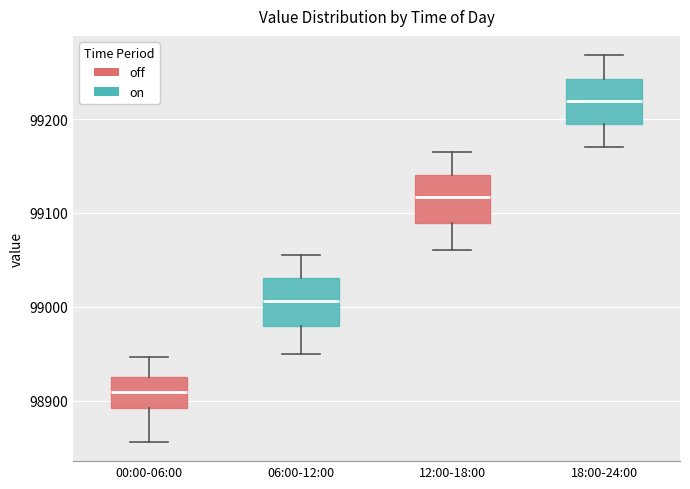

Reading left to right, transcribe this box plot: for each box, give where its median line is, the range the box spans, and where its two whiskers end, as read against the y-axis. The values are not printed on the chart, so give them approximately, as read against the axis.

00:00-06:00: median 98910, box 98890 to 98920, whiskers 98860 to 98950
06:00-12:00: median 99010, box 98980 to 99030, whiskers 98950 to 99060
12:00-18:00: median 99120, box 99090 to 99140, whiskers 99060 to 99170
18:00-24:00: median 99220, box 99190 to 99240, whiskers 99170 to 99270